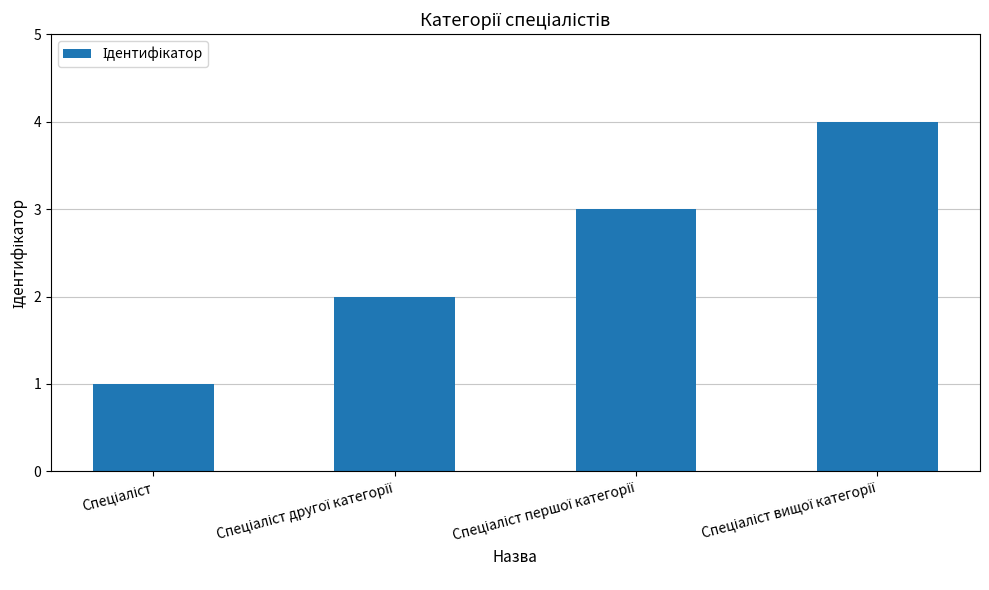

Count the values in the range 2 to 4.

3